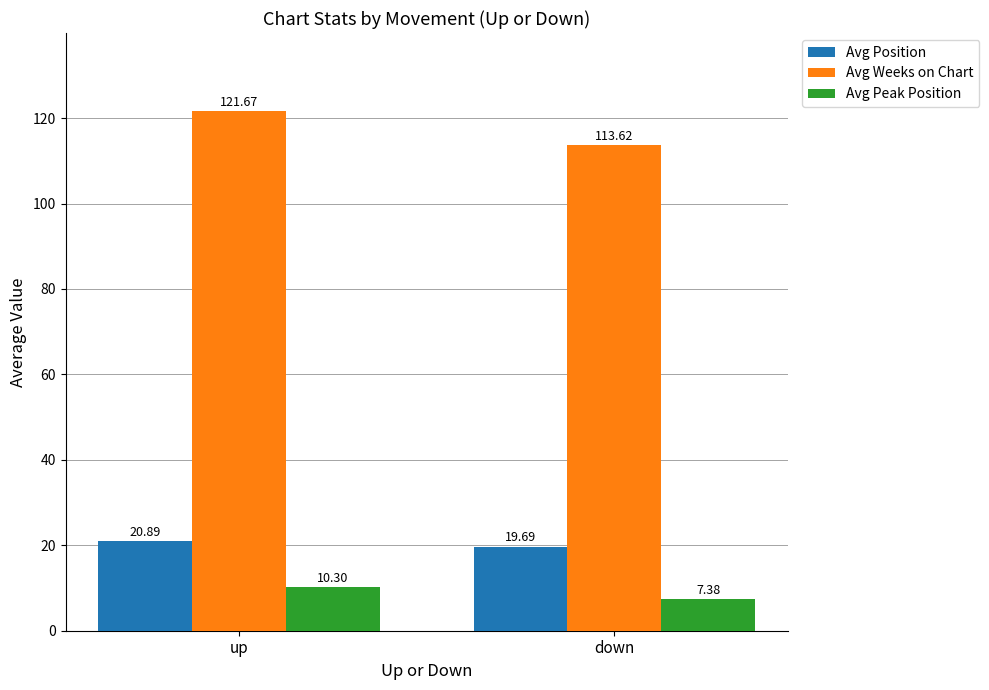

Are the bars horizontal?

No